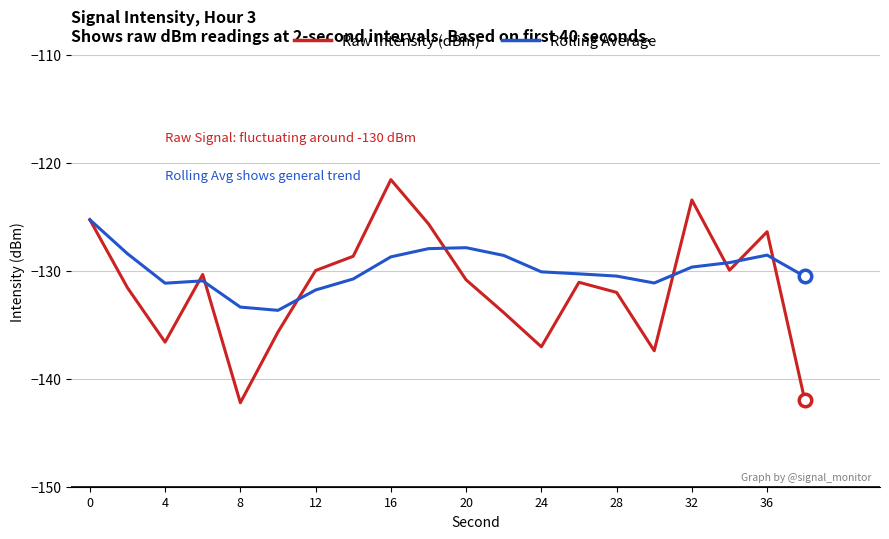

List the series in order of their peak value, highest first.

Raw Intensity (dBm), Rolling Average